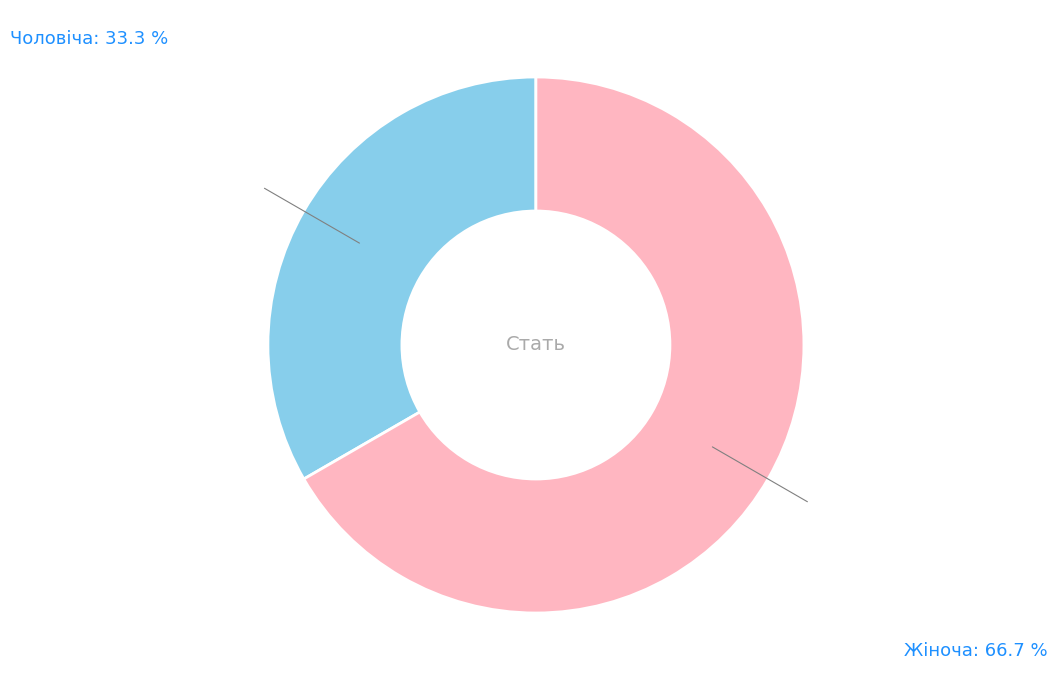

Which slice is the largest?

Жіноча